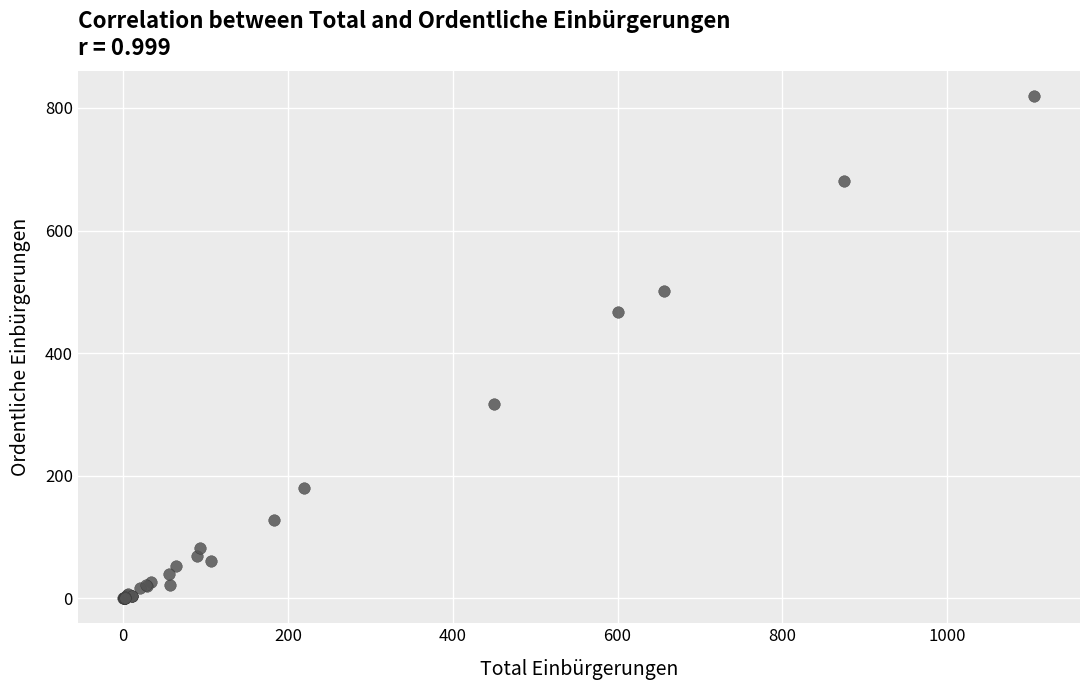

What Y value in the scatter plot is closest to 409?

467